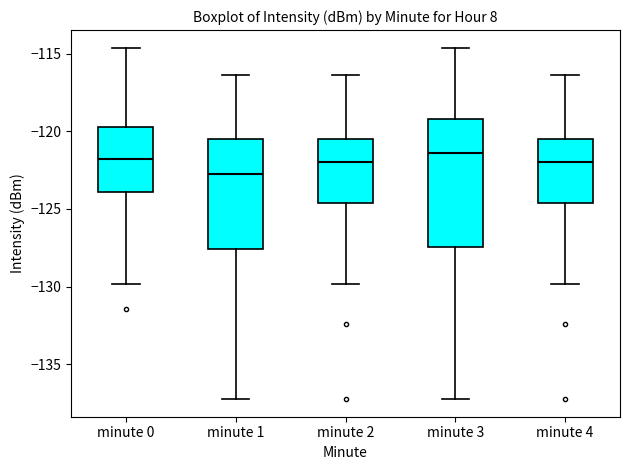

Reading left to right, transcribe this box plot: for each box, give where its median line is, the range the box spans, and where its two whiskers end, as read against the y-axis. The values are not printed on the chart, so give them approximately, as read against the axis.

minute 0: median -122.0, box -124.0 to -119.5, whiskers -130.0 to -114.5
minute 1: median -122.5, box -127.5 to -120.5, whiskers -137.0 to -116.5
minute 2: median -122.0, box -124.5 to -120.5, whiskers -130.0 to -116.5
minute 3: median -121.5, box -127.5 to -119.0, whiskers -137.0 to -114.5
minute 4: median -122.0, box -124.5 to -120.5, whiskers -130.0 to -116.5